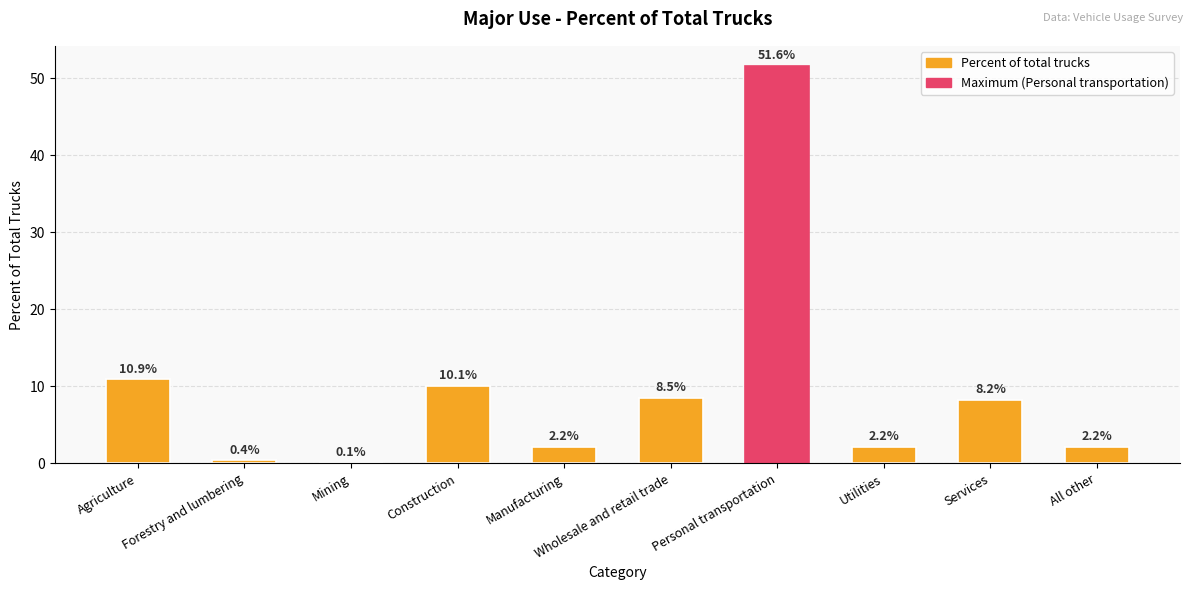

What is the ratio of the value at Utilities to the value at Services?

0.3